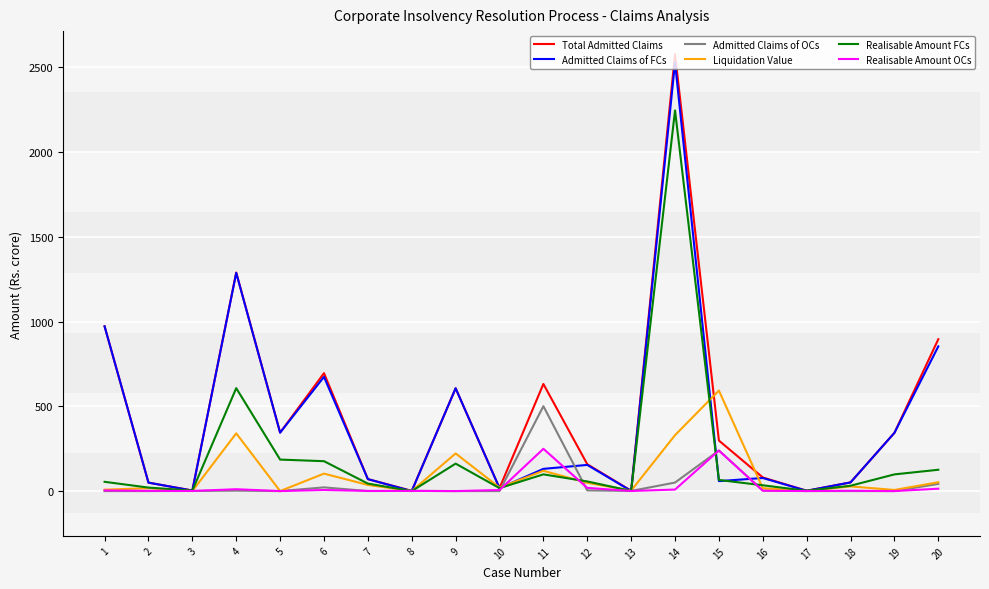

Where is the first local minimum for Admitted Claims of FCs?

3